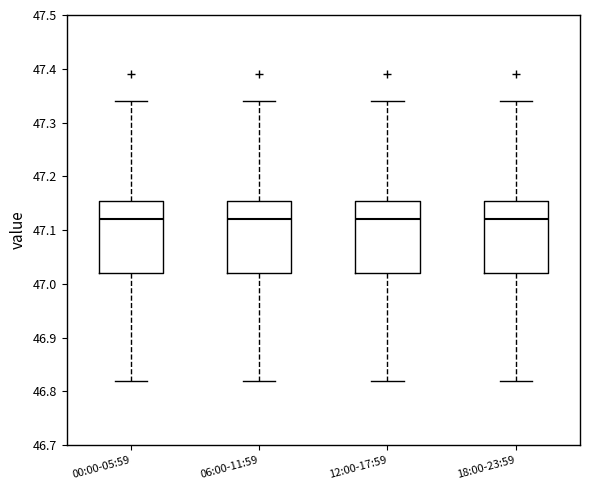

Reading left to right, transcribe this box plot: for each box, give where its median line is, the range the box spans, and where its two whiskers end, as read against the y-axis. The values are not printed on the chart, so give them approximately, as read against the axis.

00:00-05:59: median 47.12, box 47.02 to 47.16, whiskers 46.82 to 47.34
06:00-11:59: median 47.12, box 47.02 to 47.16, whiskers 46.82 to 47.34
12:00-17:59: median 47.12, box 47.02 to 47.16, whiskers 46.82 to 47.34
18:00-23:59: median 47.12, box 47.02 to 47.16, whiskers 46.82 to 47.34